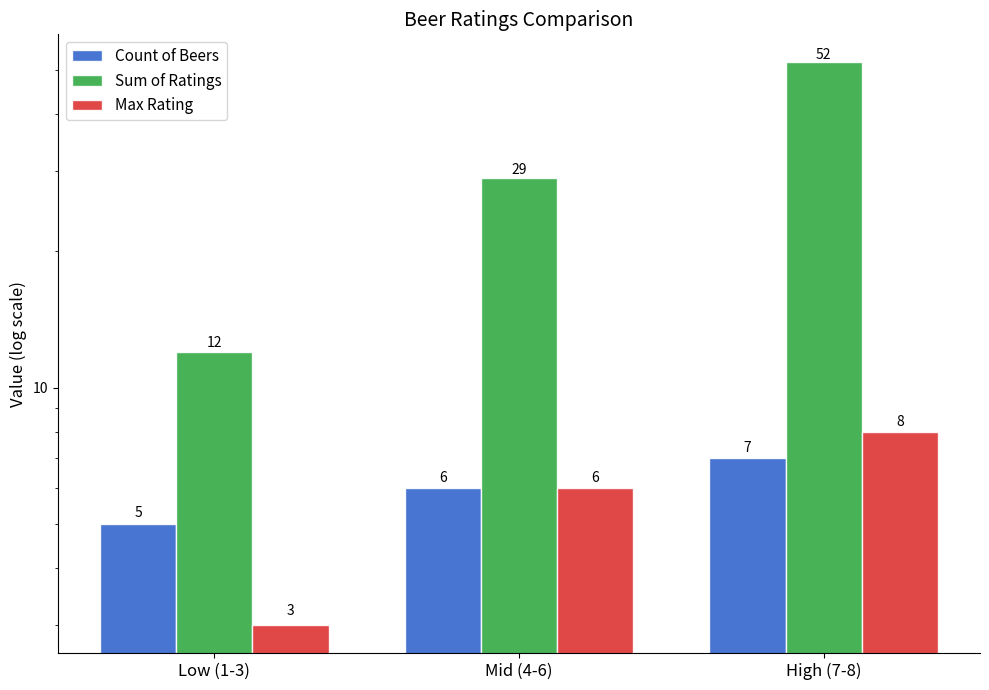

At which label is Sum of Ratings closest to 32?

Mid (4-6)